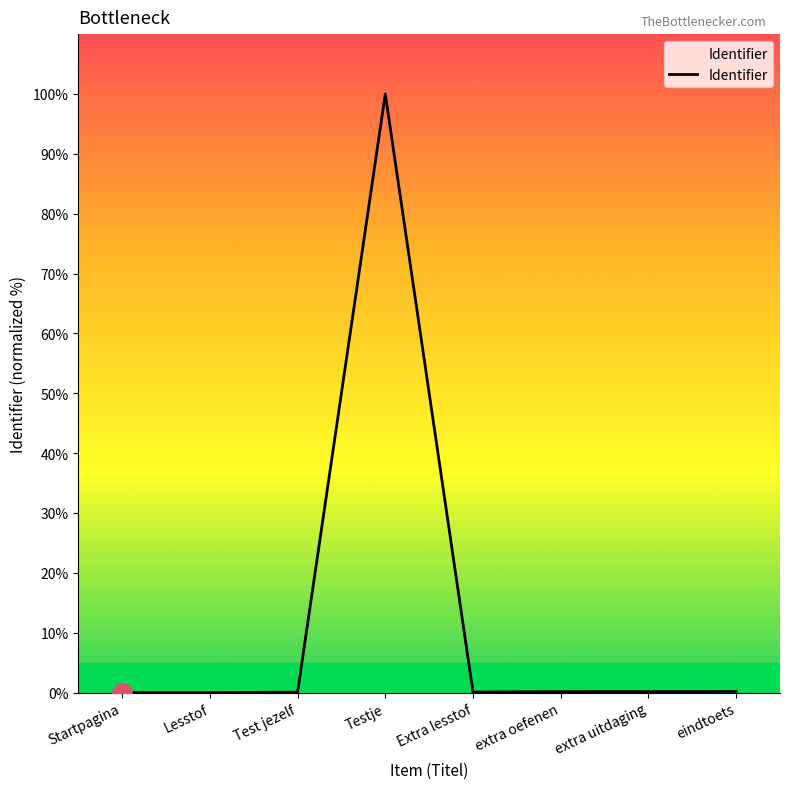

Which has a higher value, Testje or extra oefenen?

Testje